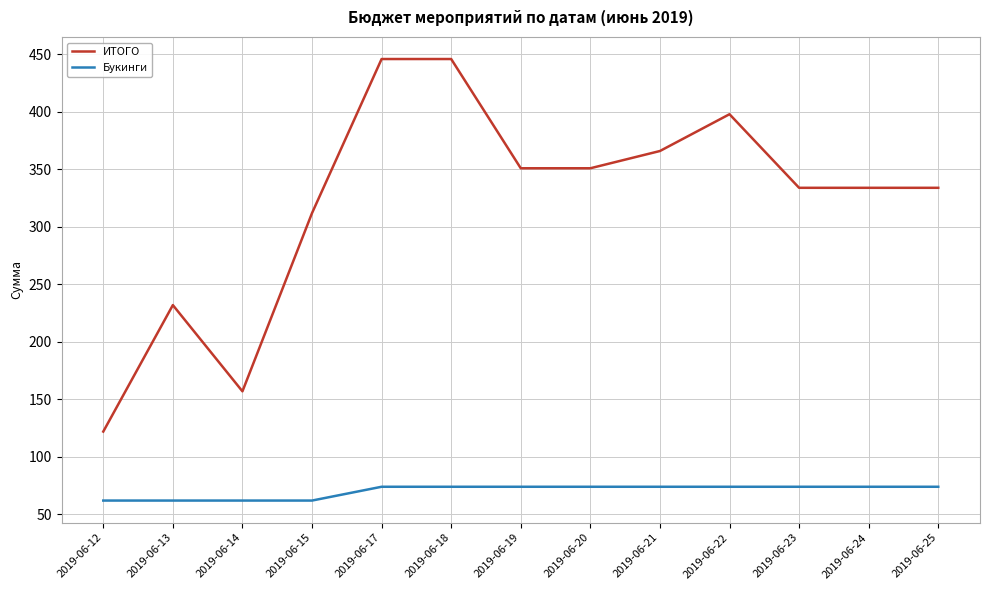

Which series has the widest spread of values?

ИТОГО